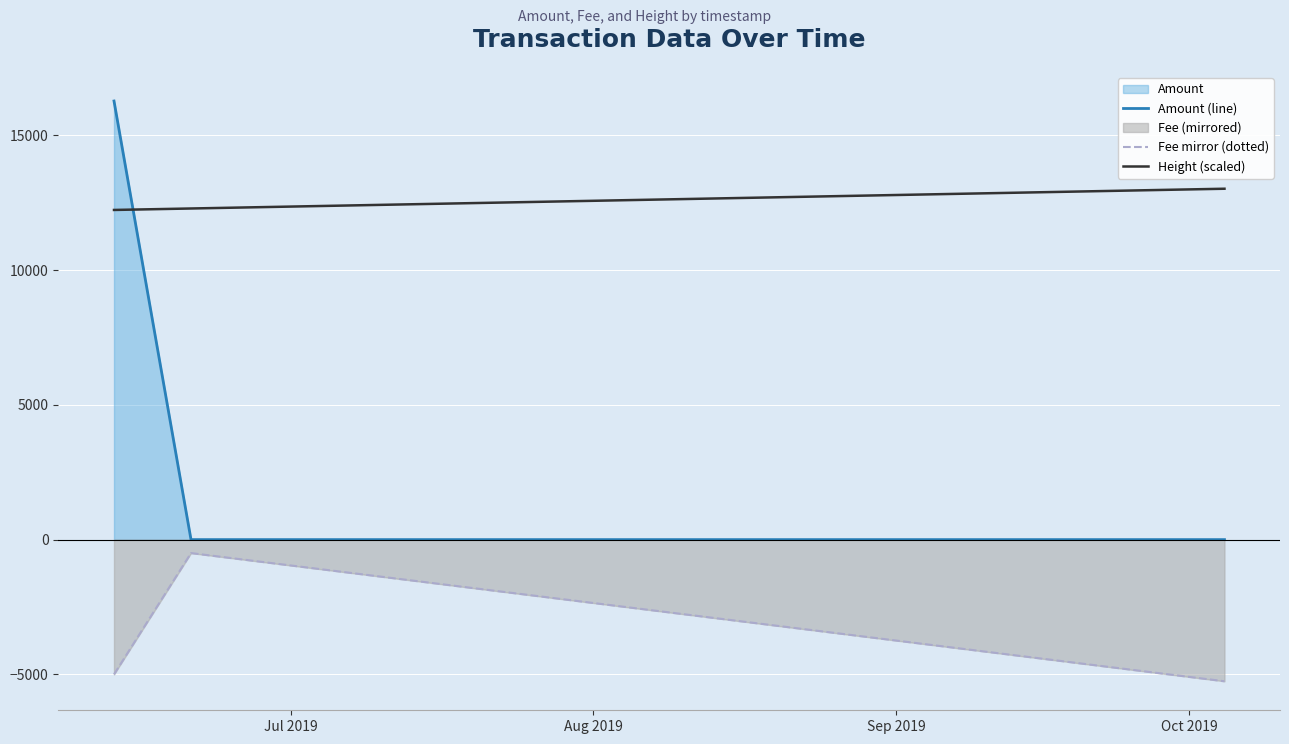

Which series has the largest total across all categories?

Height (scaled)